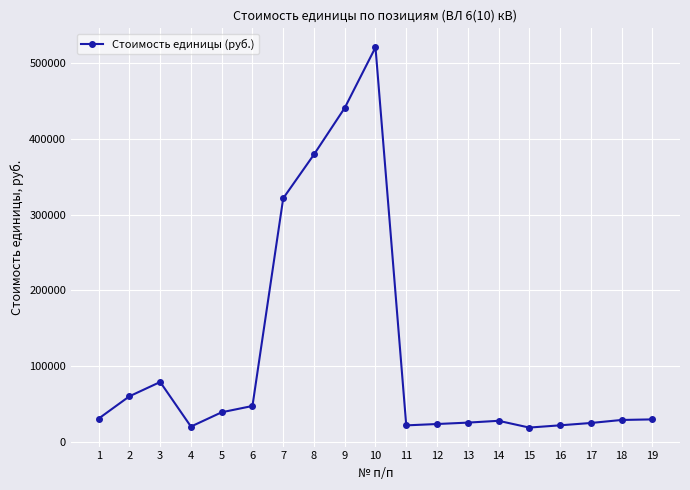

Is it true that the value at 12 is 23763?

True